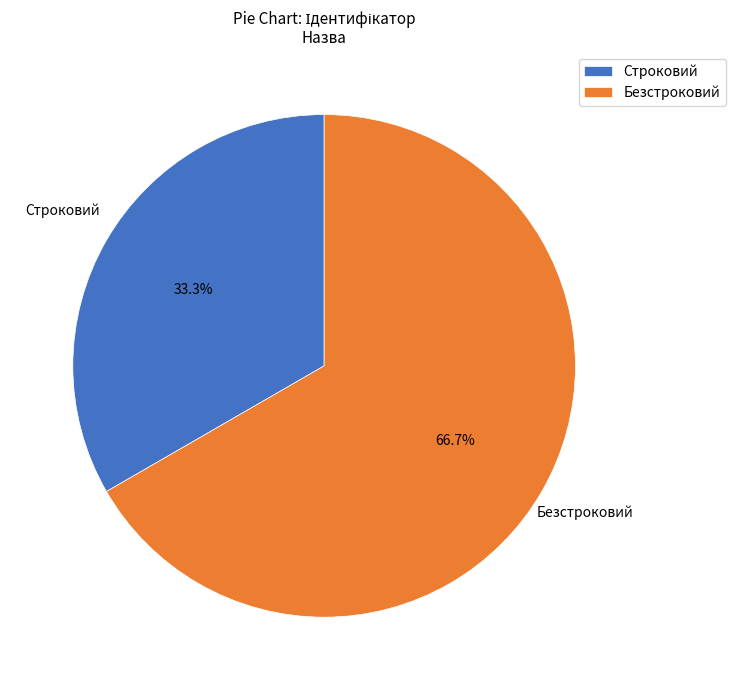

Which slice is the largest?

Безстроковий